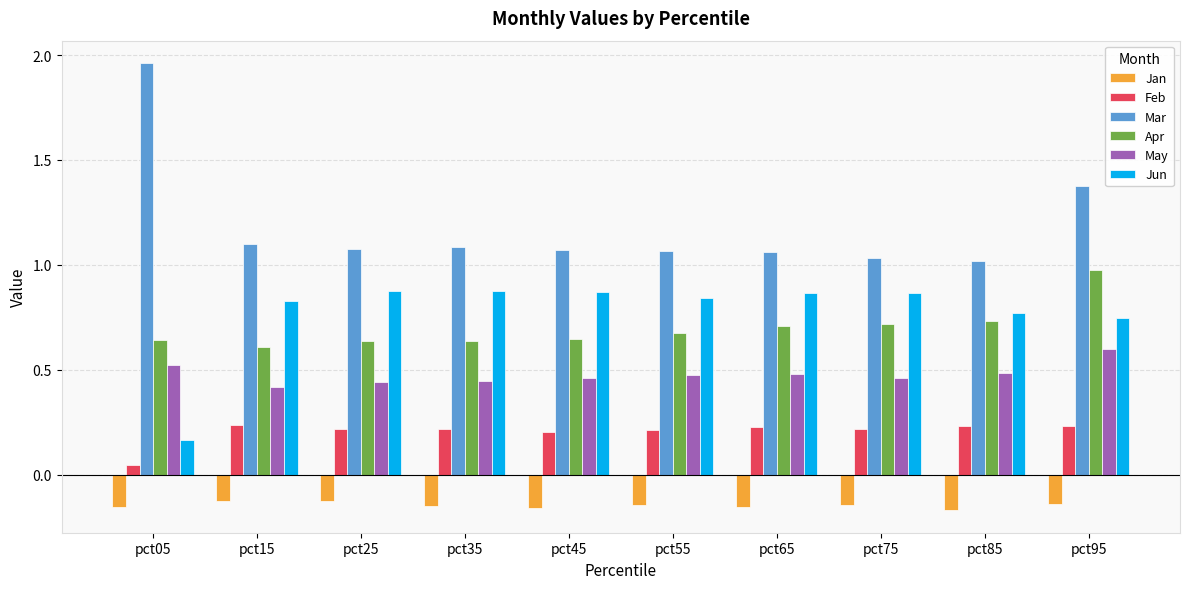

Which series has the largest total across all categories?

Mar